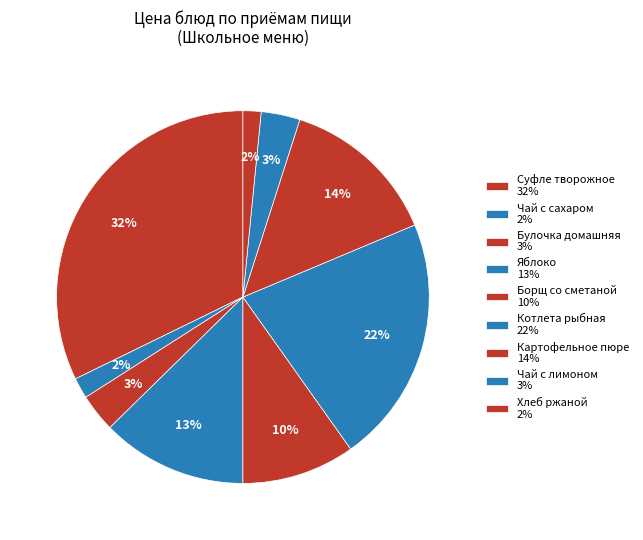

What percentage do Чай с лимоном and Булочка домашняя together represent?

6.7%